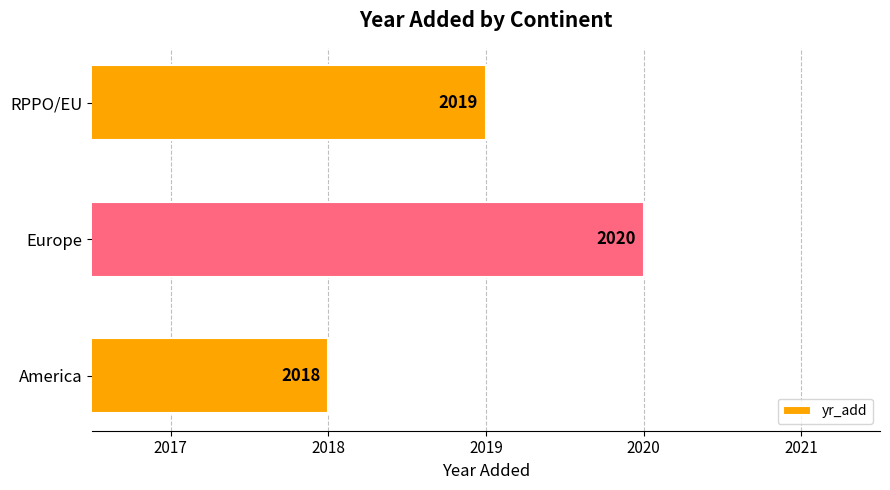

Rank the categories by value from highest to lowest.

Europe, RPPO/EU, America